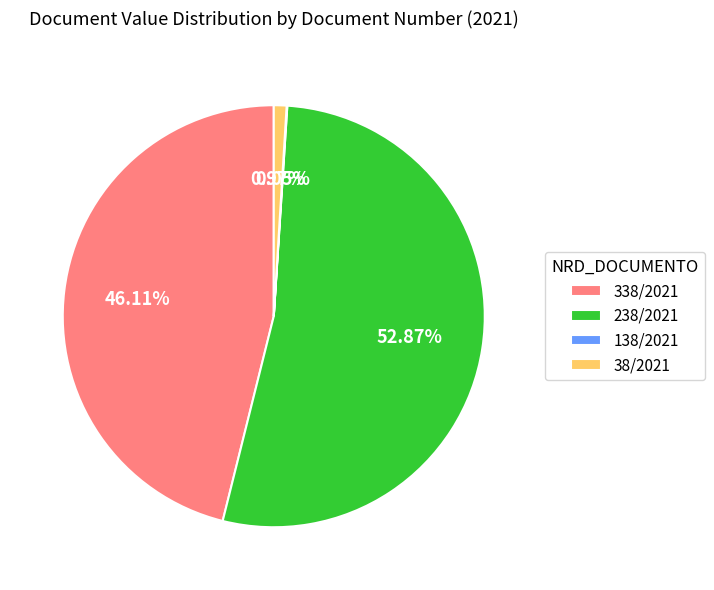

How much of the chart is everything except 238/2021?

47.1%